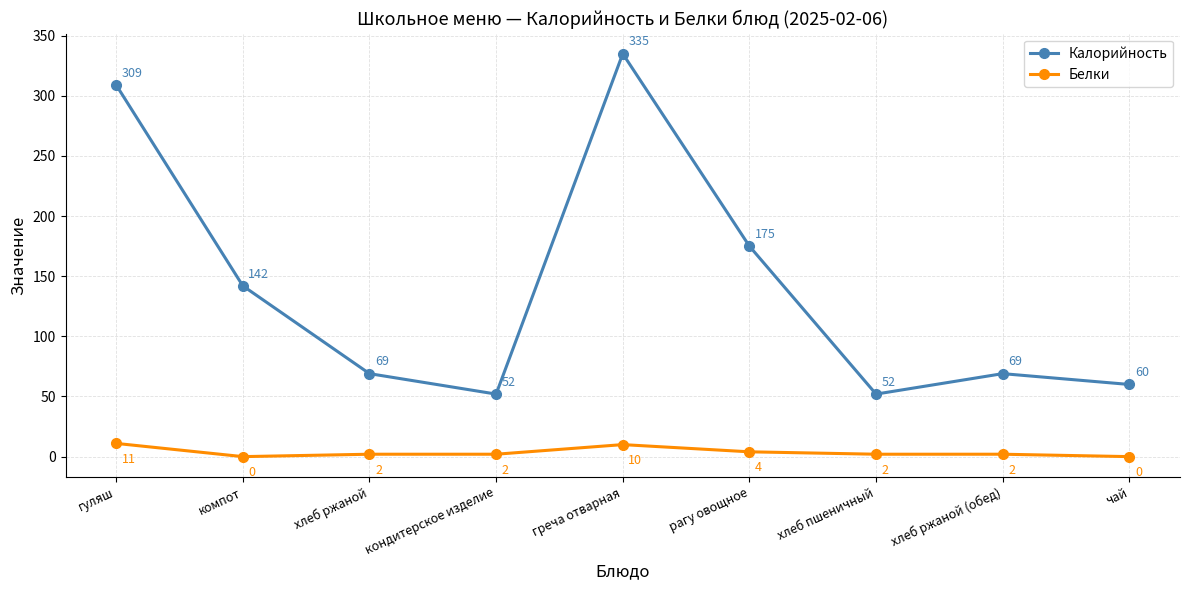

What is the sum of all Калорийность values?

1263